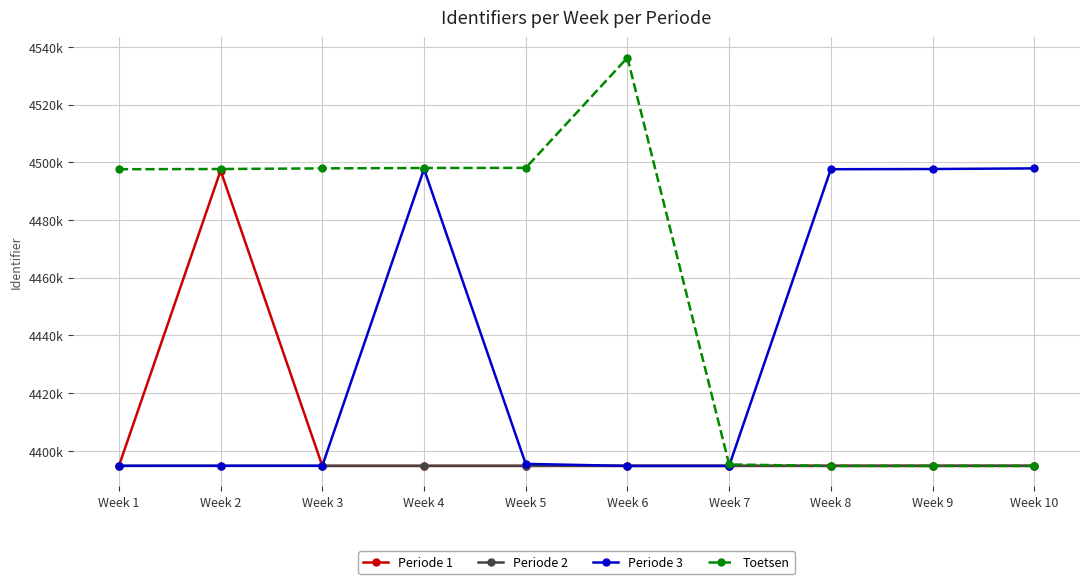

Reading left to right, extract all data points from this chart.

Periode 1: 4394.8	4497.2	4394.8	4394.8	4394.8	4394.8	4394.8	4394.8	4394.8	4394.8
Periode 2: 4394.8	4394.8	4394.8	4394.8	4394.8	4394.8	4394.8	4394.8	4394.8	4394.8
Periode 3: 4394.8	4394.8	4394.8	4497.7	4395.5	4394.8	4394.8	4497.6	4497.7	4497.9
Toetsen: 4497.6	4497.7	4497.9	4498.1	4498.1	4536.3	4395.3	4394.8	4394.8	4394.8